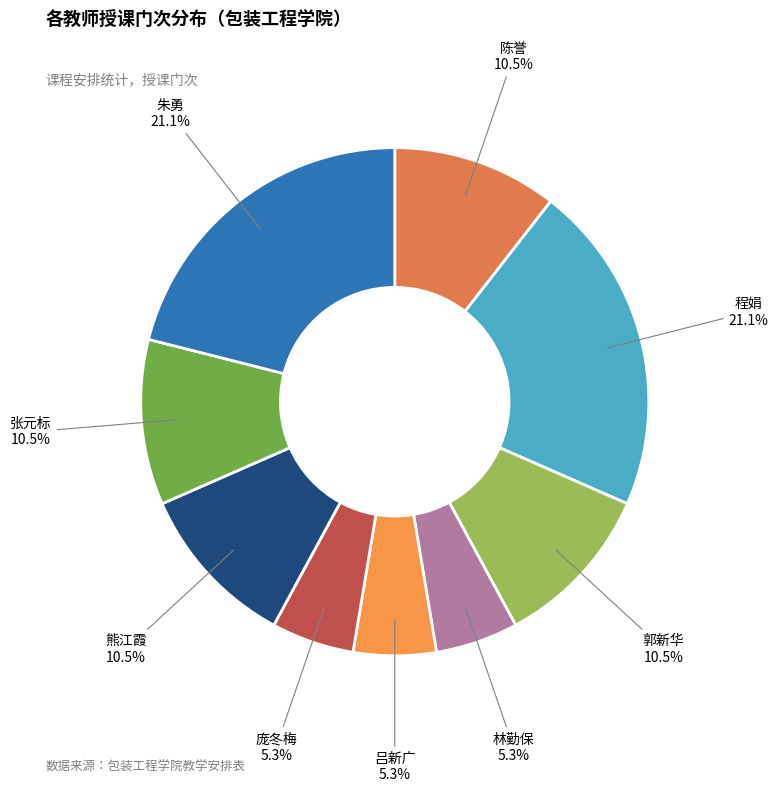

What is the total percentage of 熊江霞 and 朱勇?

31.6%